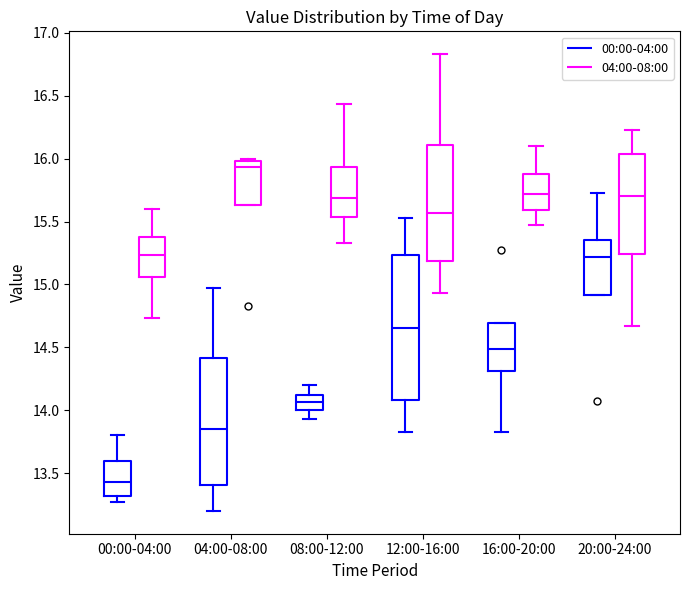

Where is the lower edge of the box for 04:00-08:00 (04:00-08:00) on the y-axis? The values are not printed on the chart, so give them approximately, as read against the axis.

15.65